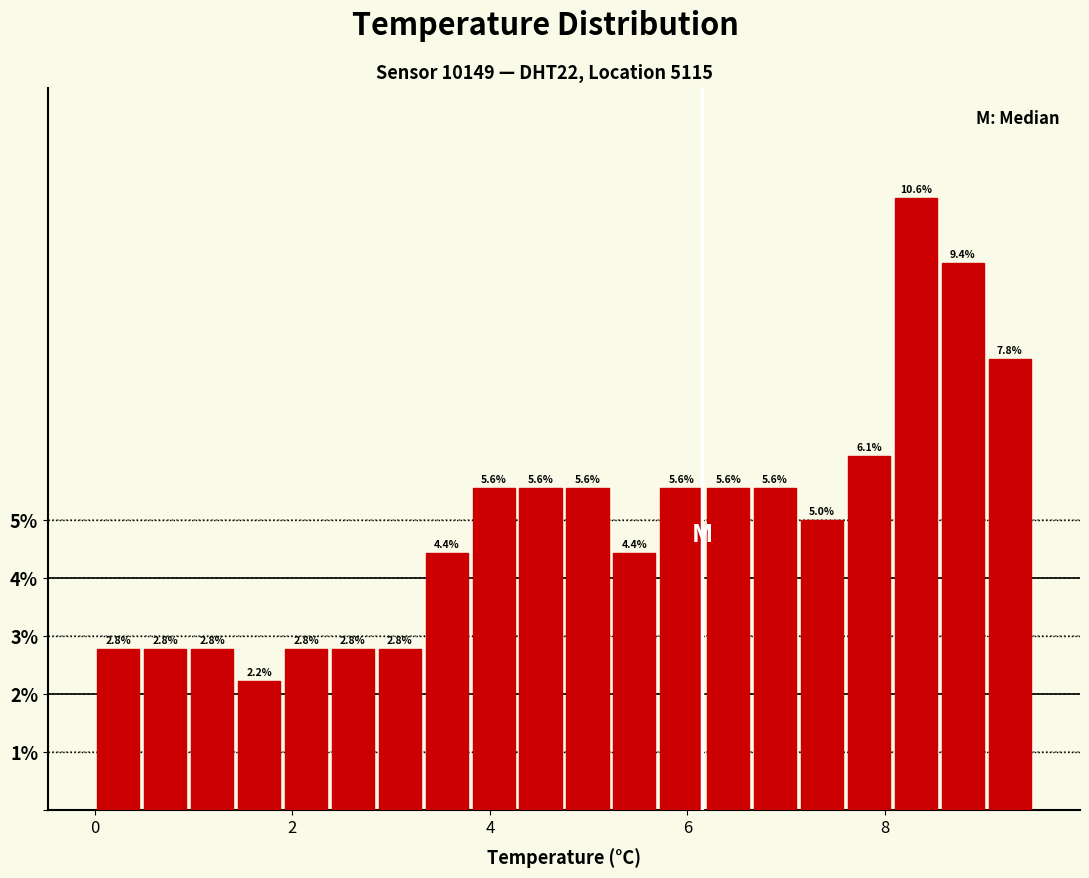

Around what value on the x-axis is the tallest bar? Give the approximate position of its centre, as read against the axis.

8.4